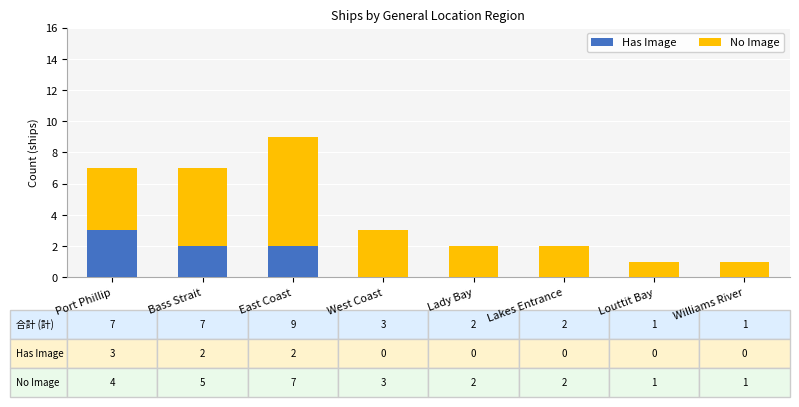

True or false: Has Image has a value of 3 at Port Phillip.

True